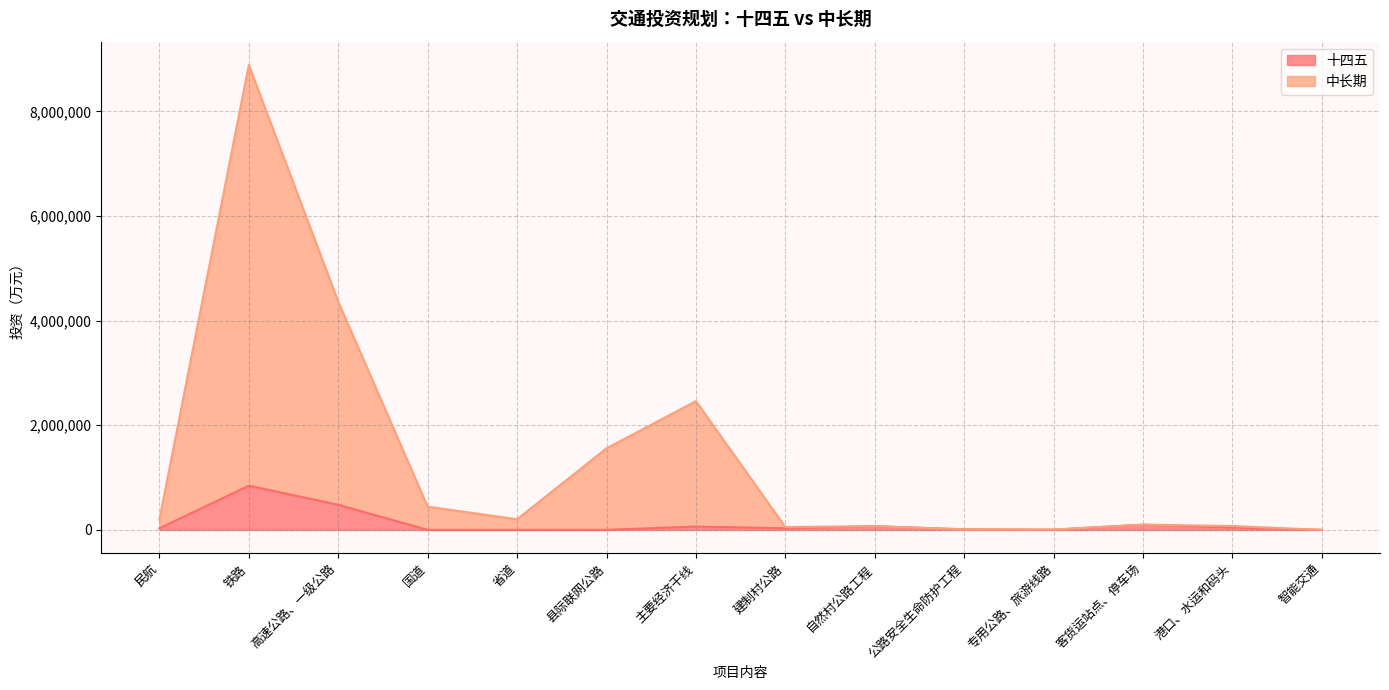

How many data points does each series have?

14